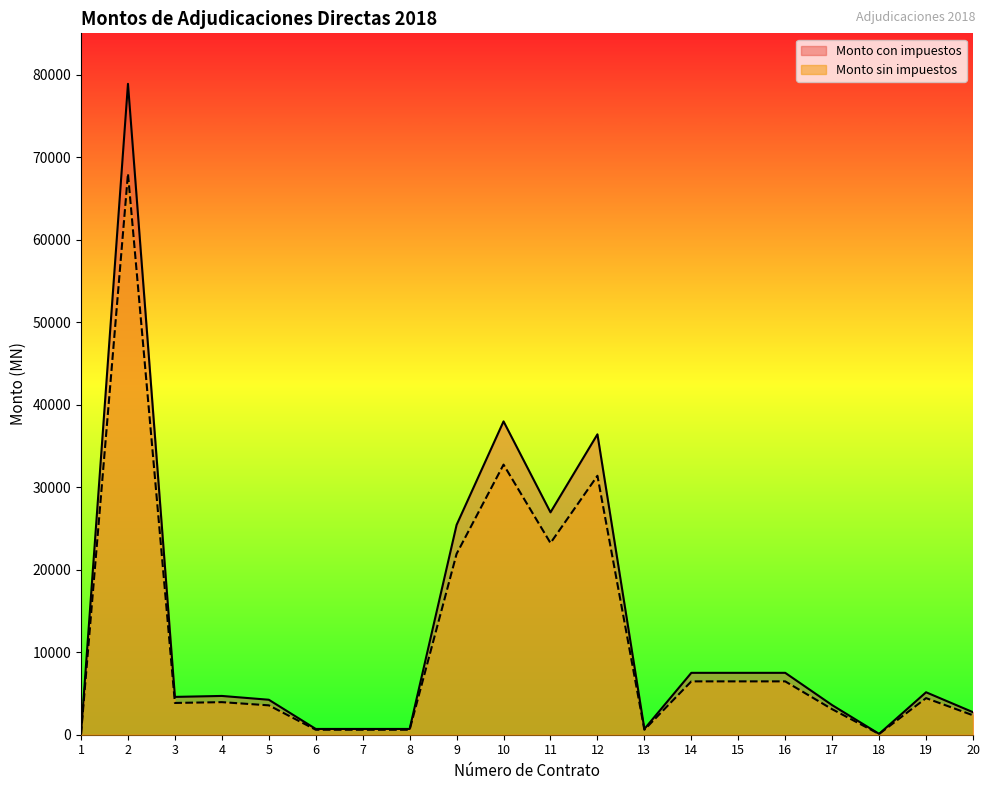

How many lines are shown in the chart?

2